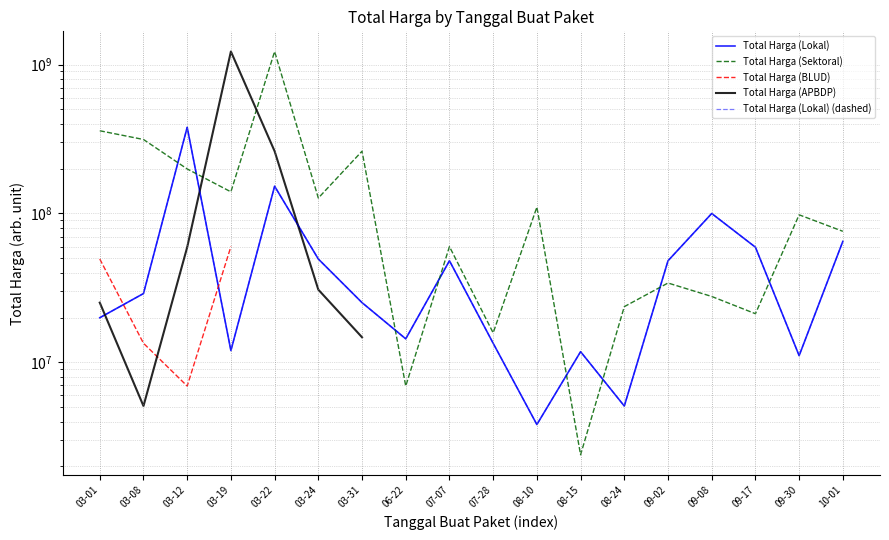

Count the number of categories in the chart.

18